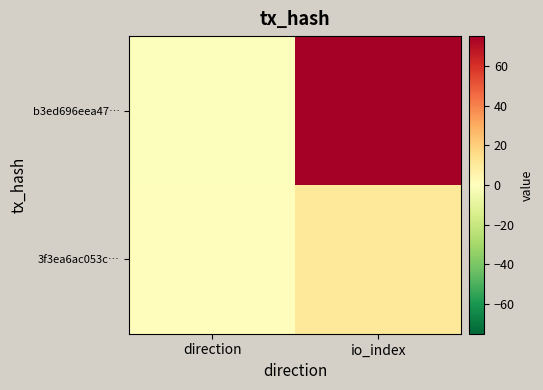

How many data points does each series have?

2